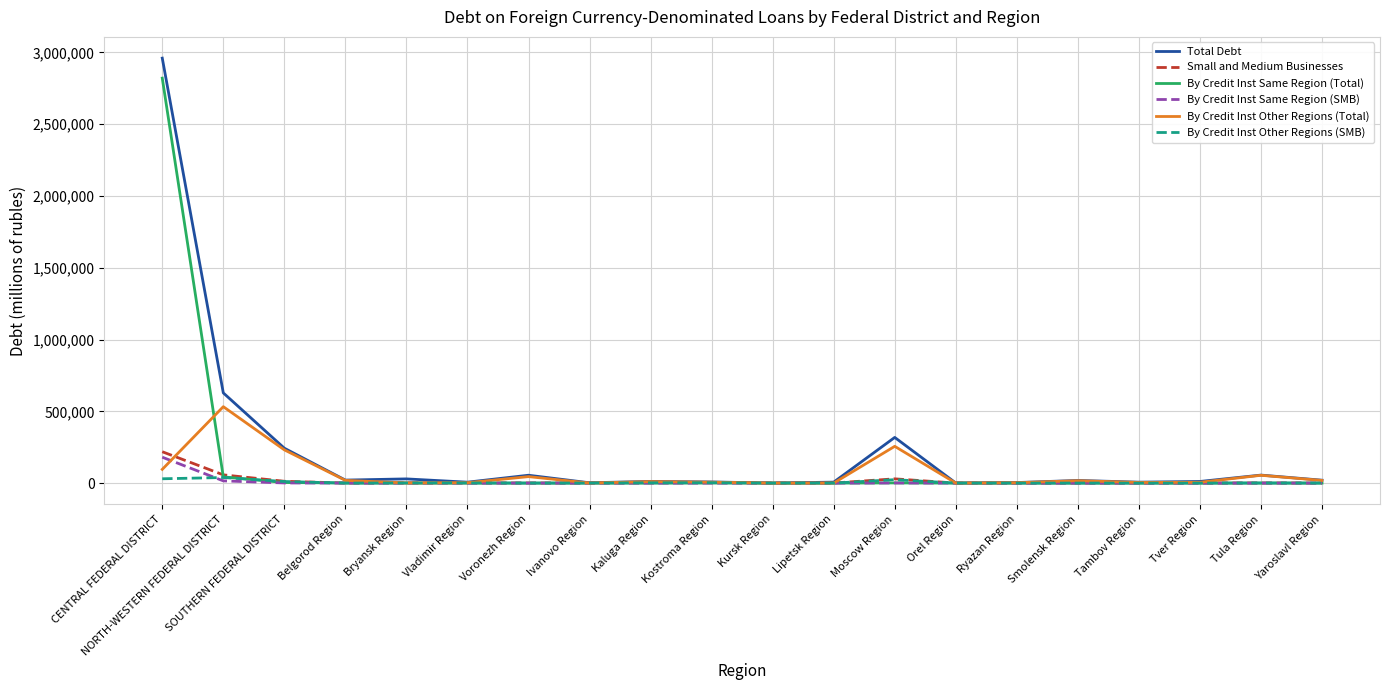

How many values in the By Credit Inst Same Region (SMB) series exceed 0?

9